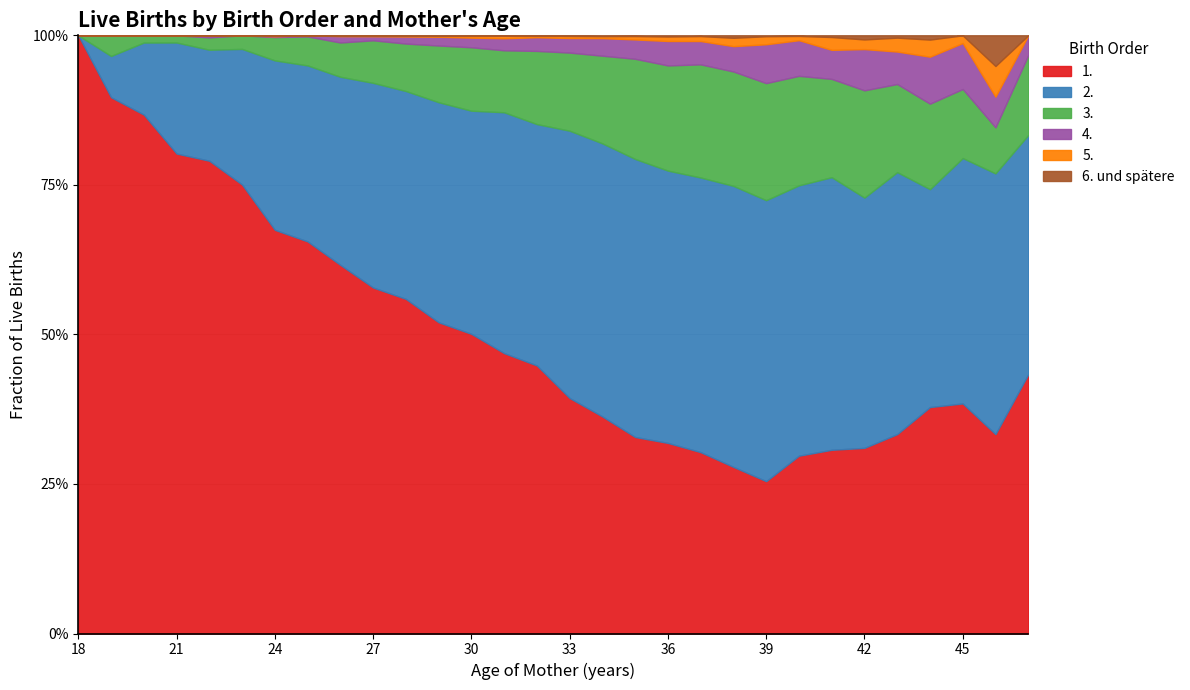

What is the value of the 6. und spätere point at the 12th from the left?

3